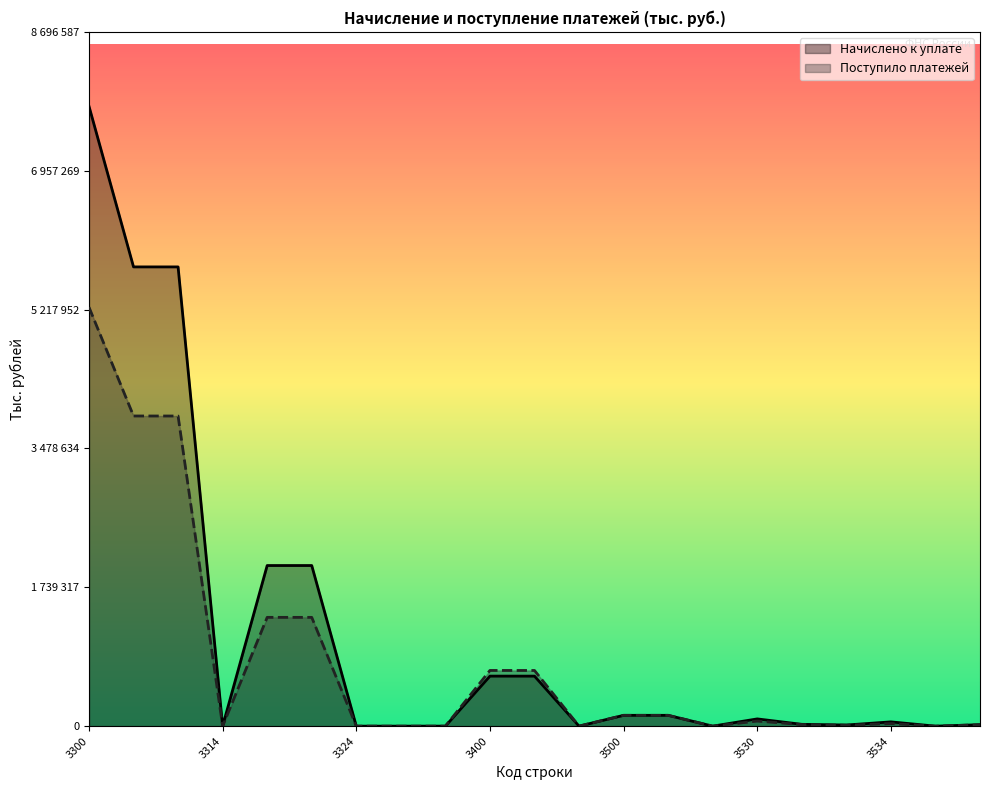

Which series has the widest spread of values?

Начислено к уплате